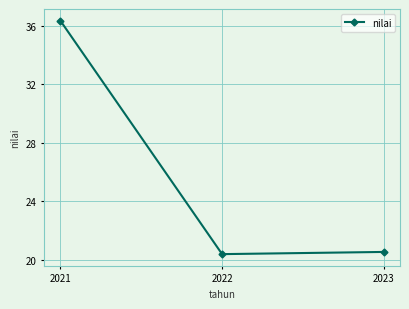

Reading left to right, extract all data points from this chart.

2021=36.3	2022=20.4	2023=20.6